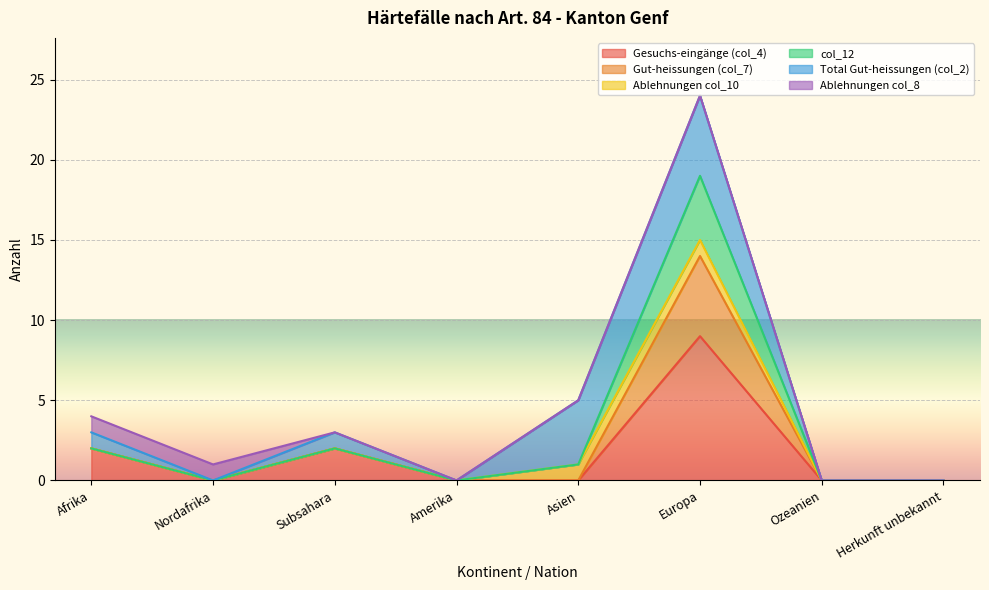

True or false: Gesuchs-eingänge (col_4) and col_12 cross at least once.

False